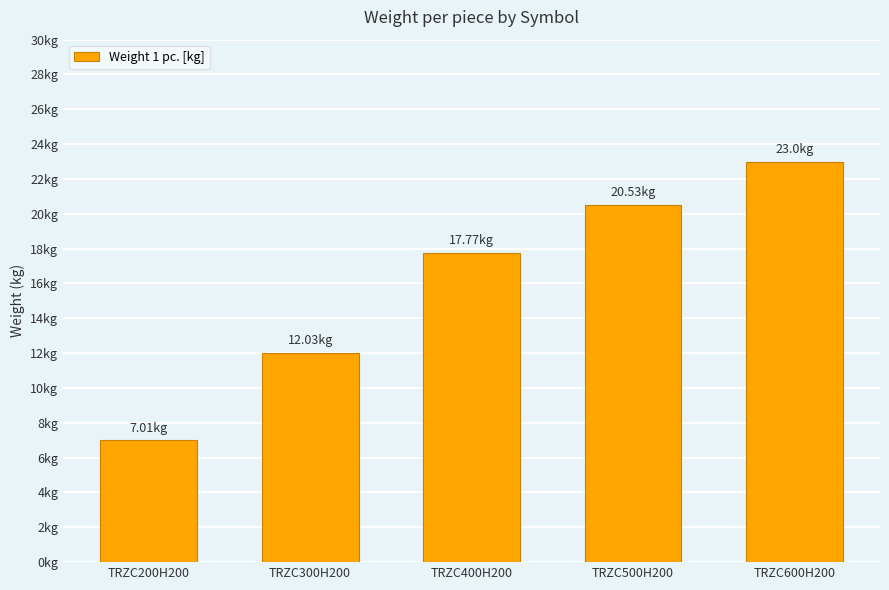

What is the label of the 5th bar from the left?

TRZC600H200